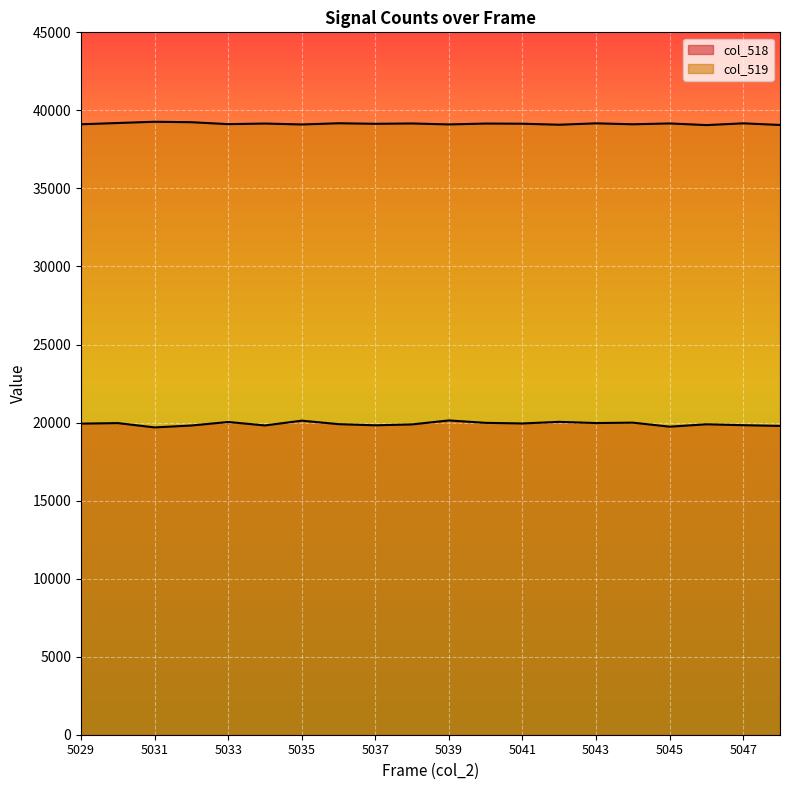

At which label is col_518 closest to 19912?

5036